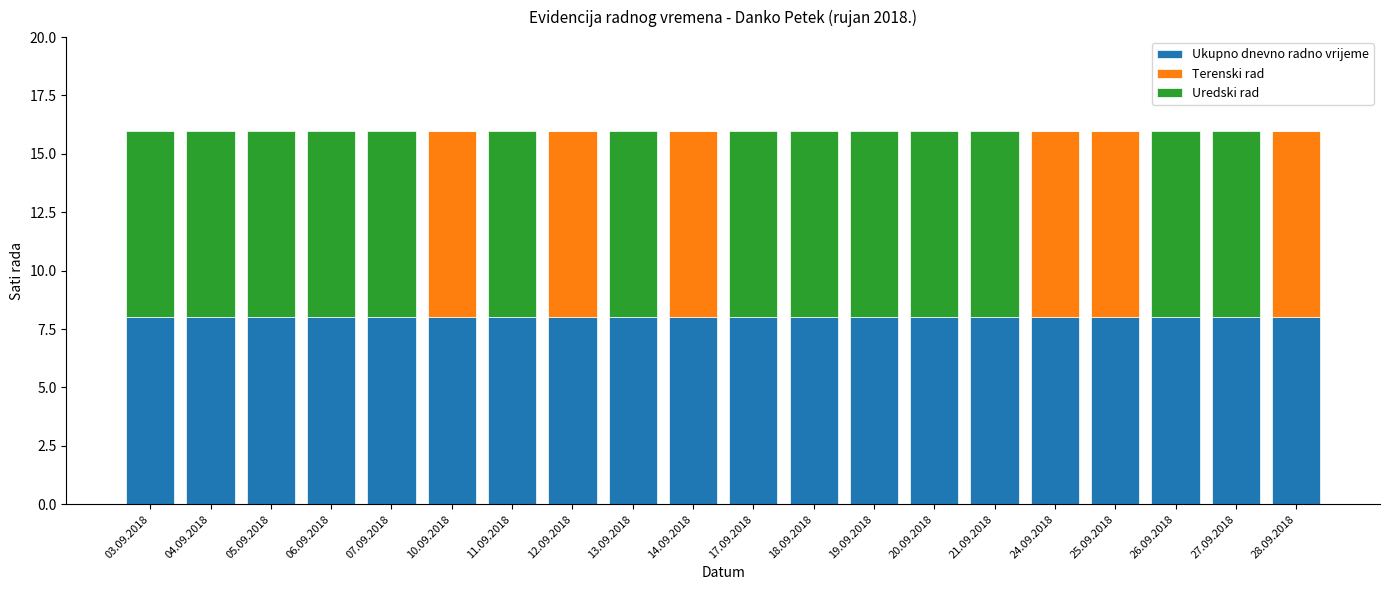

What is the total value across all series at 05.09.2018?

16